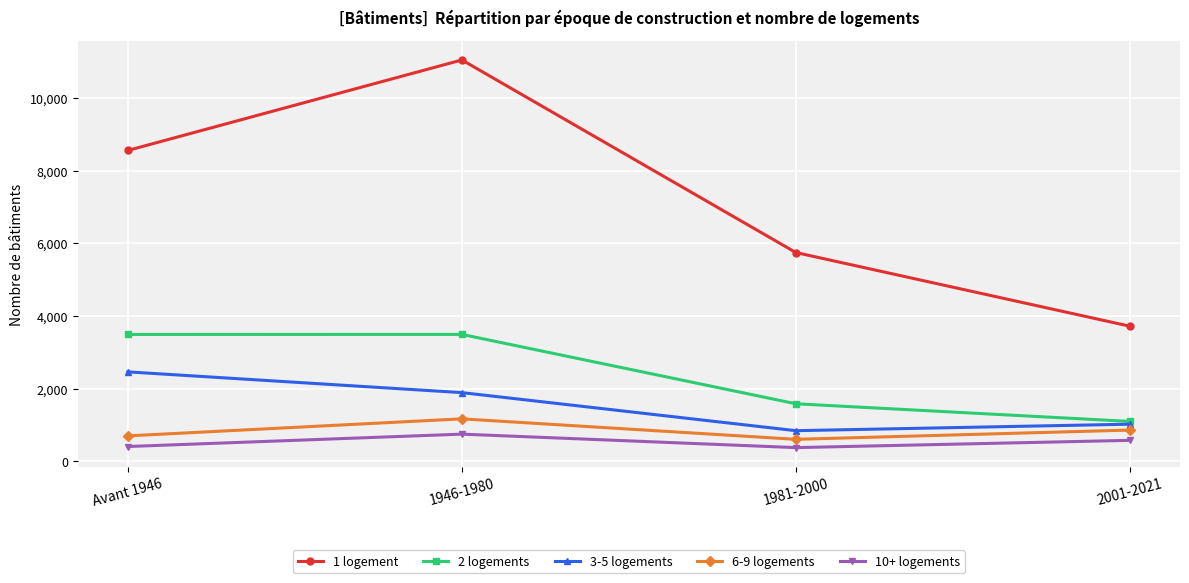

How many 6-9 logements values are between 698 and 1167?

3